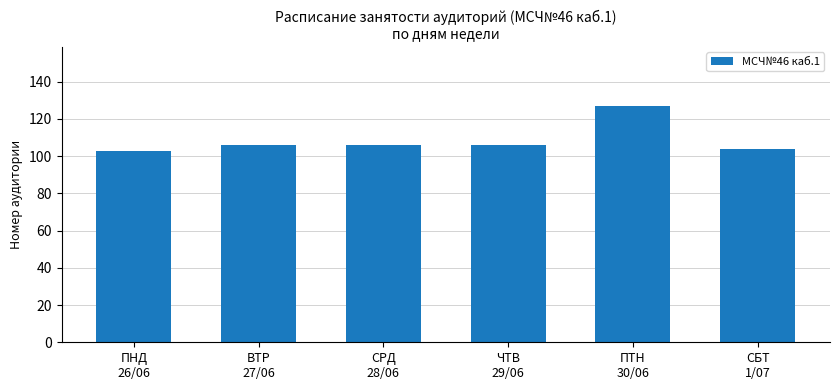

Reading left to right, what are all the values shown in this chart?

ПНД
26/06=103	ВТР
27/06=106	СРД
28/06=106	ЧТВ
29/06=106	ПТН
30/06=127	СБТ
1/07=104